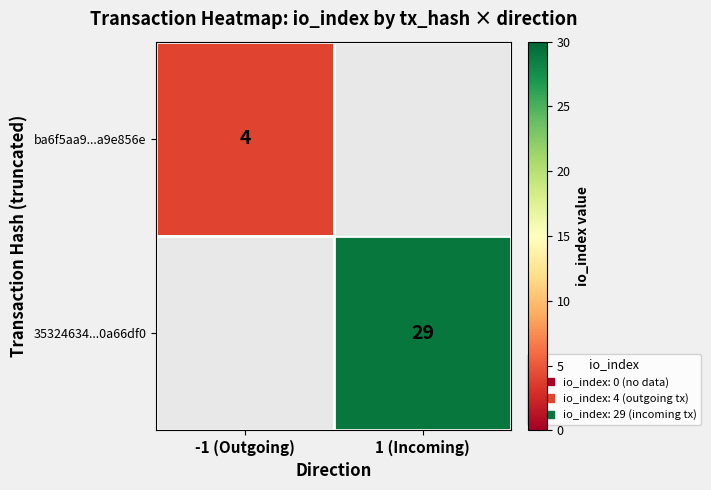

Is it true that ba6f5aa9...a9e856e equals 1 at -1 (Outgoing)?

False